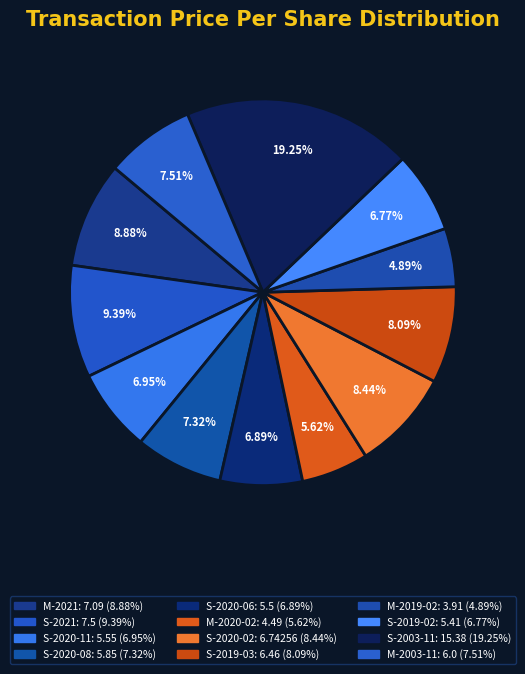

To the nearest percent, what is the difference between the largest and smallest slice percentages?

14%